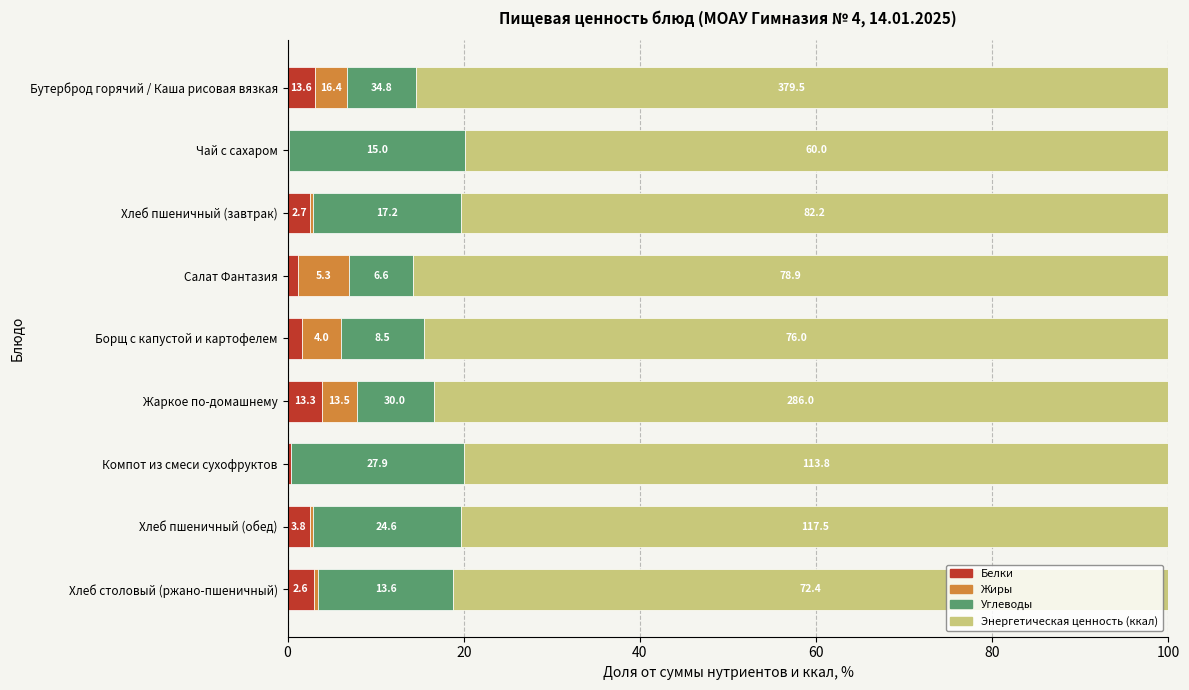

What are all the series names shown in the legend?

Белки, Жиры, Углеводы, Энергетическая ценность (ккал)